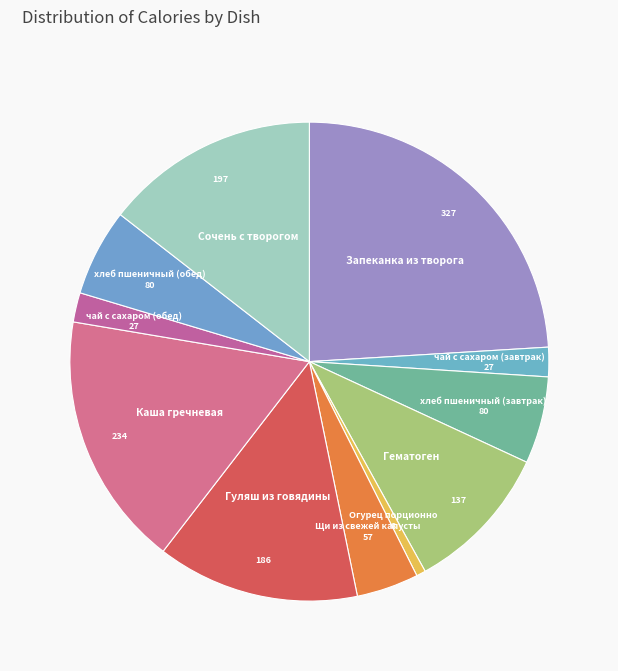

How many slices are in this pie chart?

11